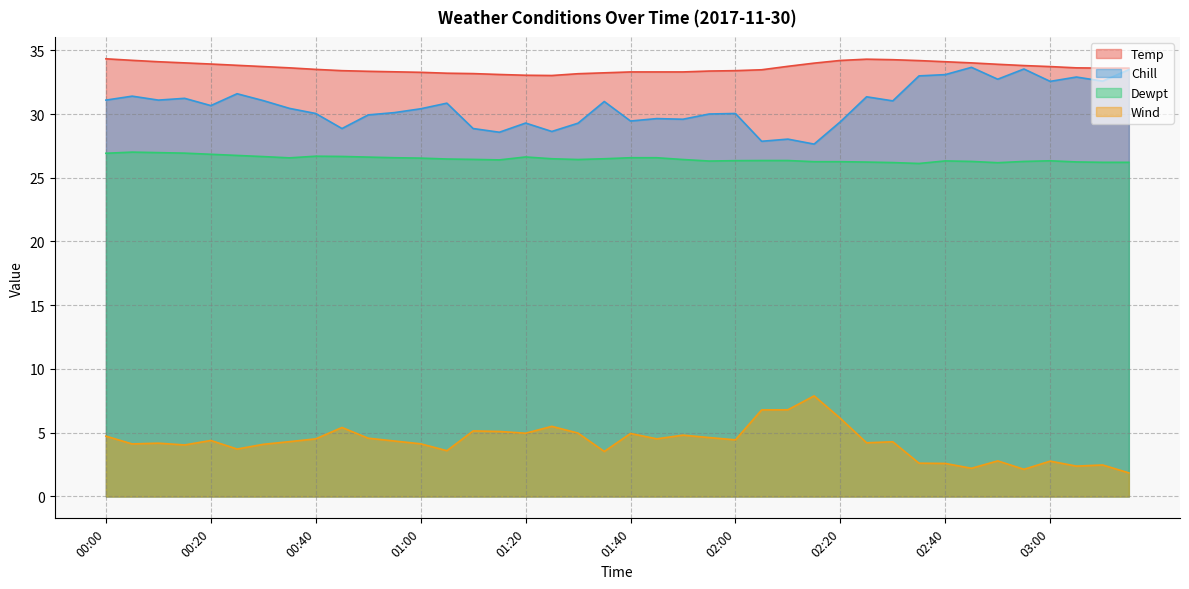

What position from the left is 03:10?

39